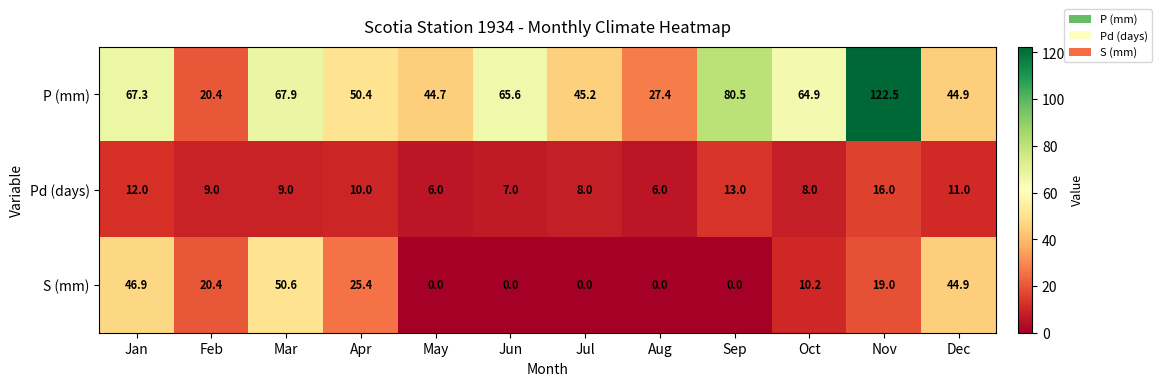

What is the sum of all Pd (days) values?

115.0